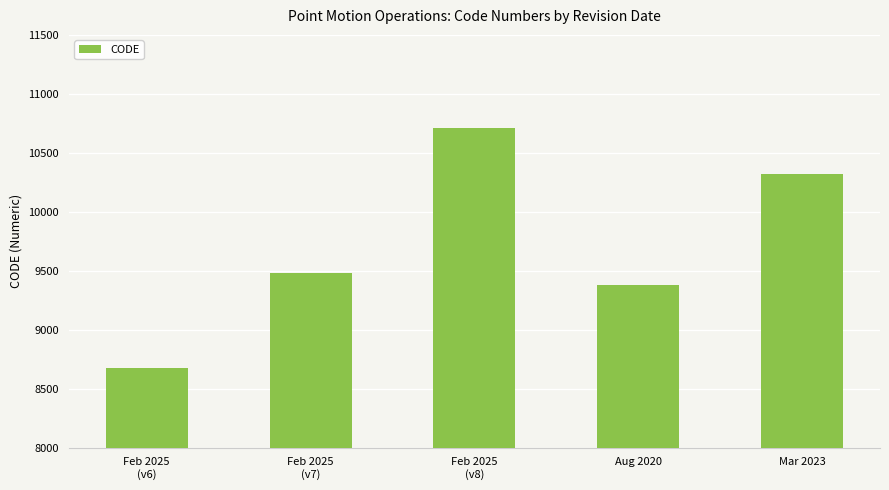

What is the average value?

9713